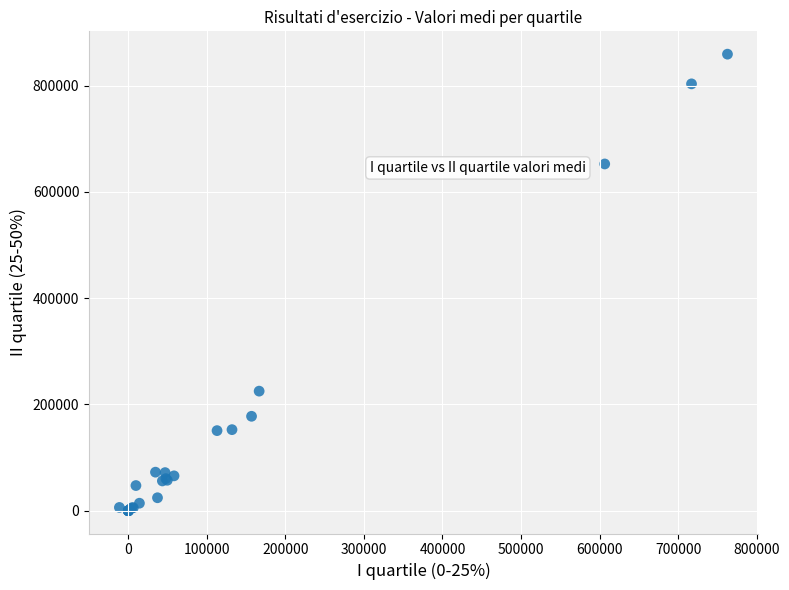

What Y value in the scatter plot is closest to 429496?

224922.0